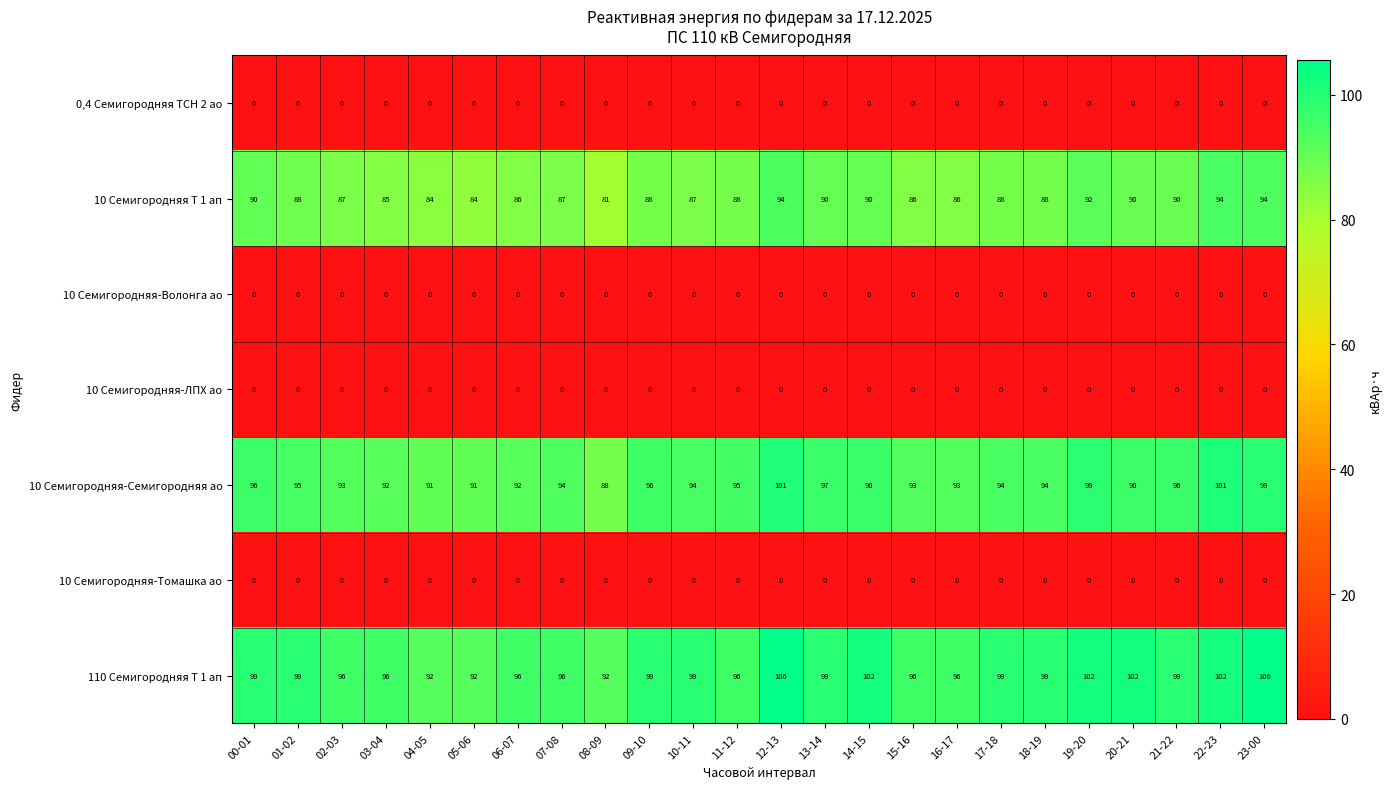

Which series has the largest range (max minus min)?

110 Семигородняя Т 1 ап